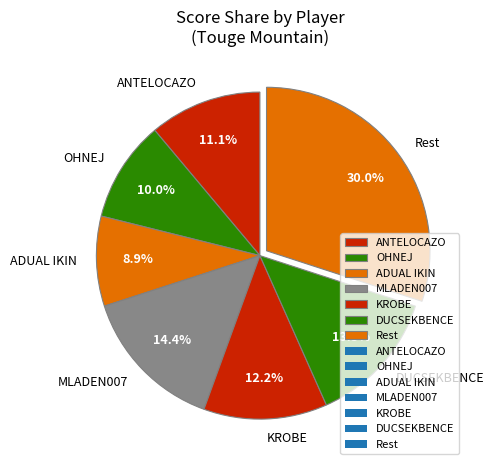

Which category has the biggest portion of the pie?

Rest